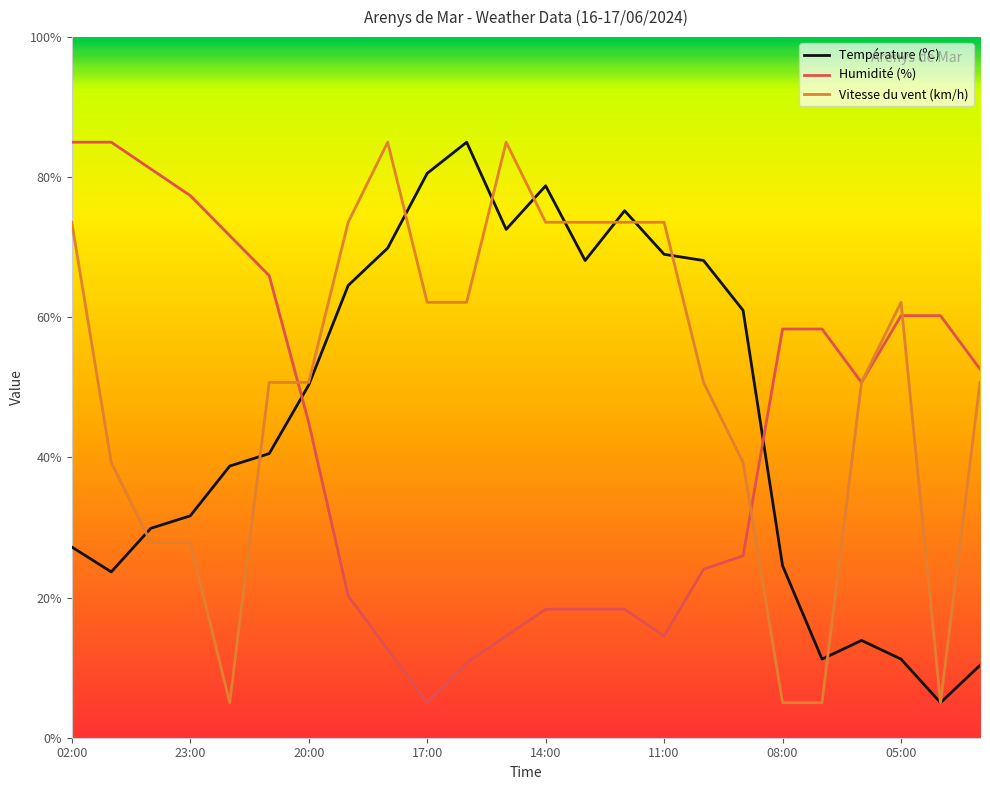

What is the smallest value displayed?

5.0